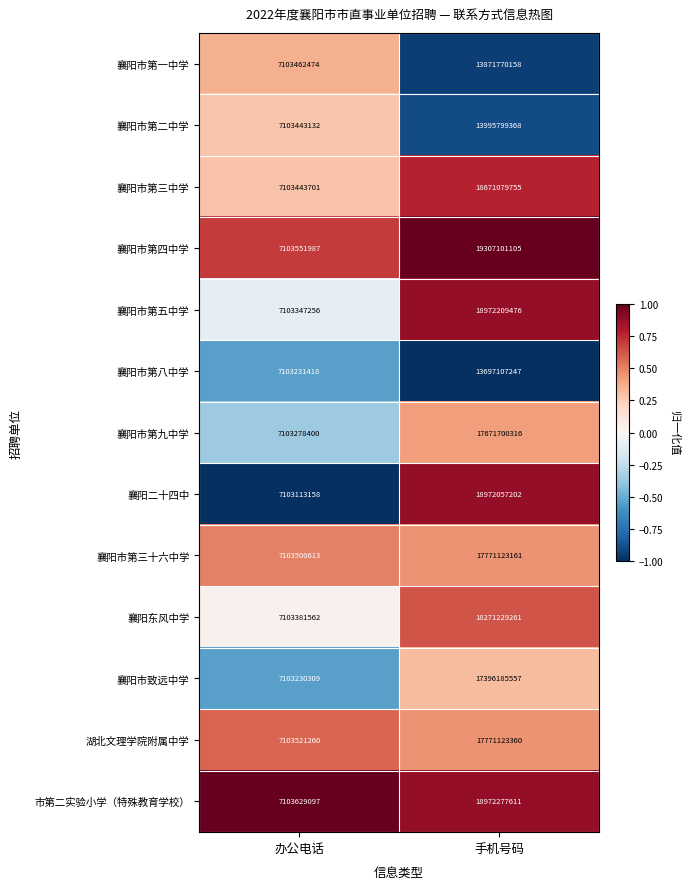

At which category does the chart reach its minimum across all series?

办公电话